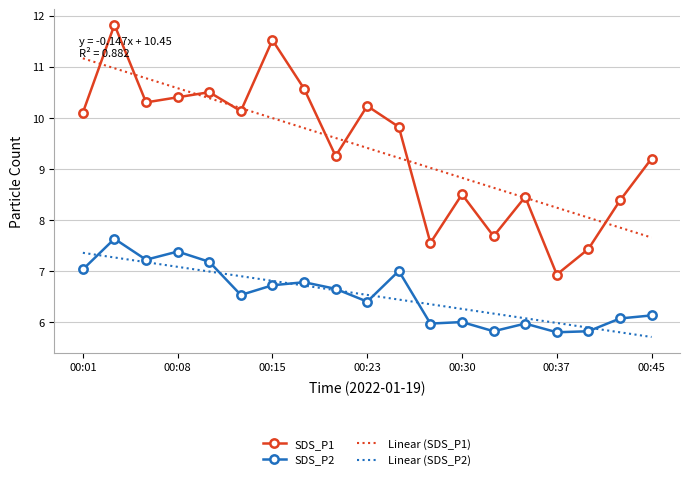

Rank the series by their maximum value, from highest to lowest.

SDS_P1, Linear (SDS_P1), SDS_P2, Linear (SDS_P2)